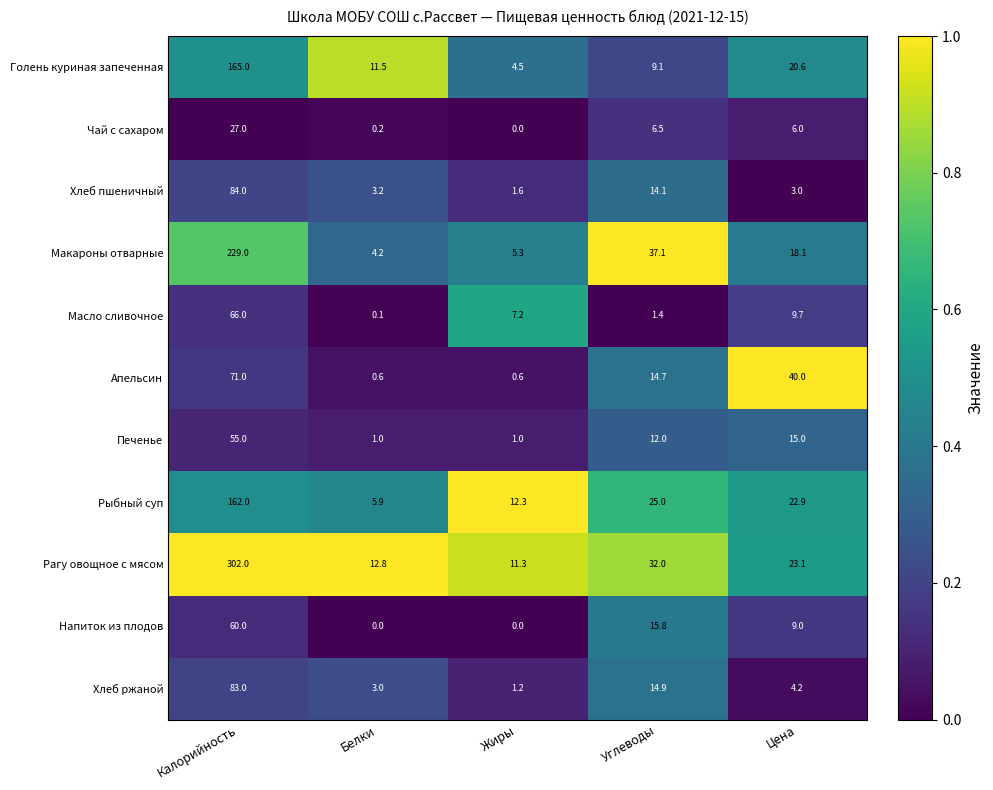

Which category has the lowest value in the Голень куриная запеченная series?

Жиры